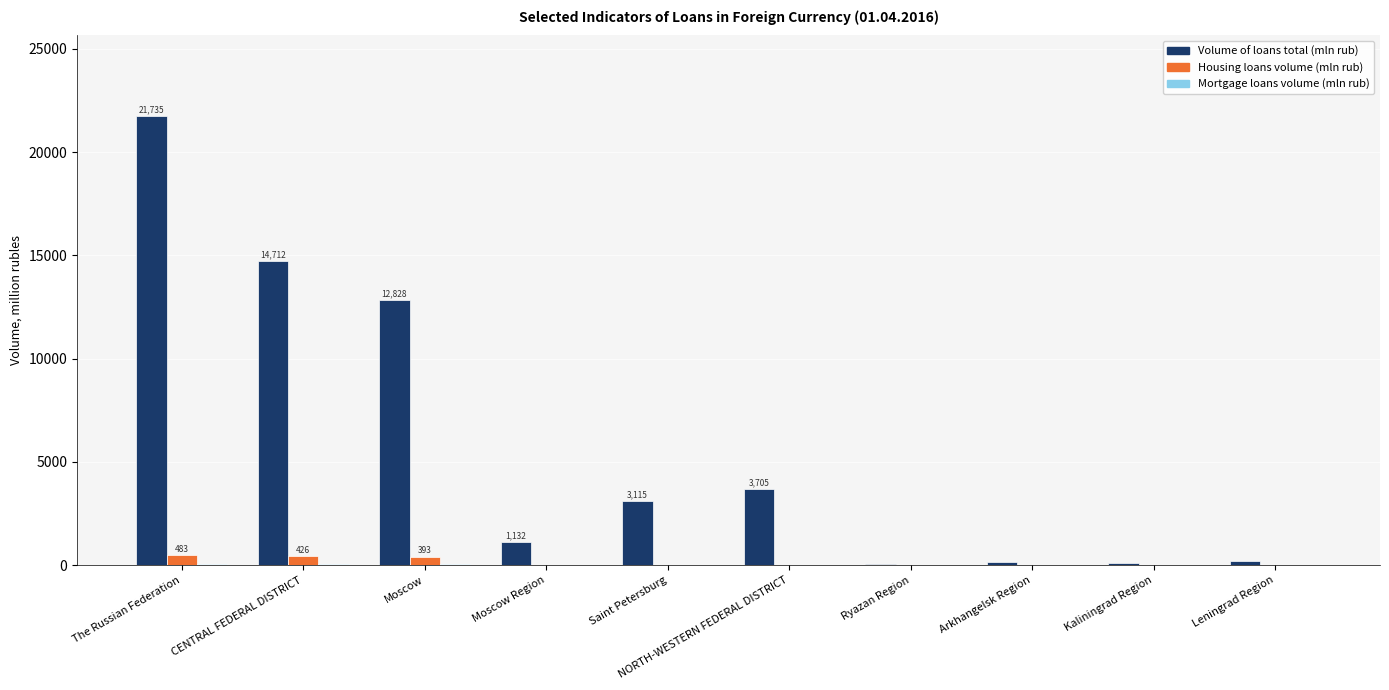

What is the maximum value shown in the chart?

21735